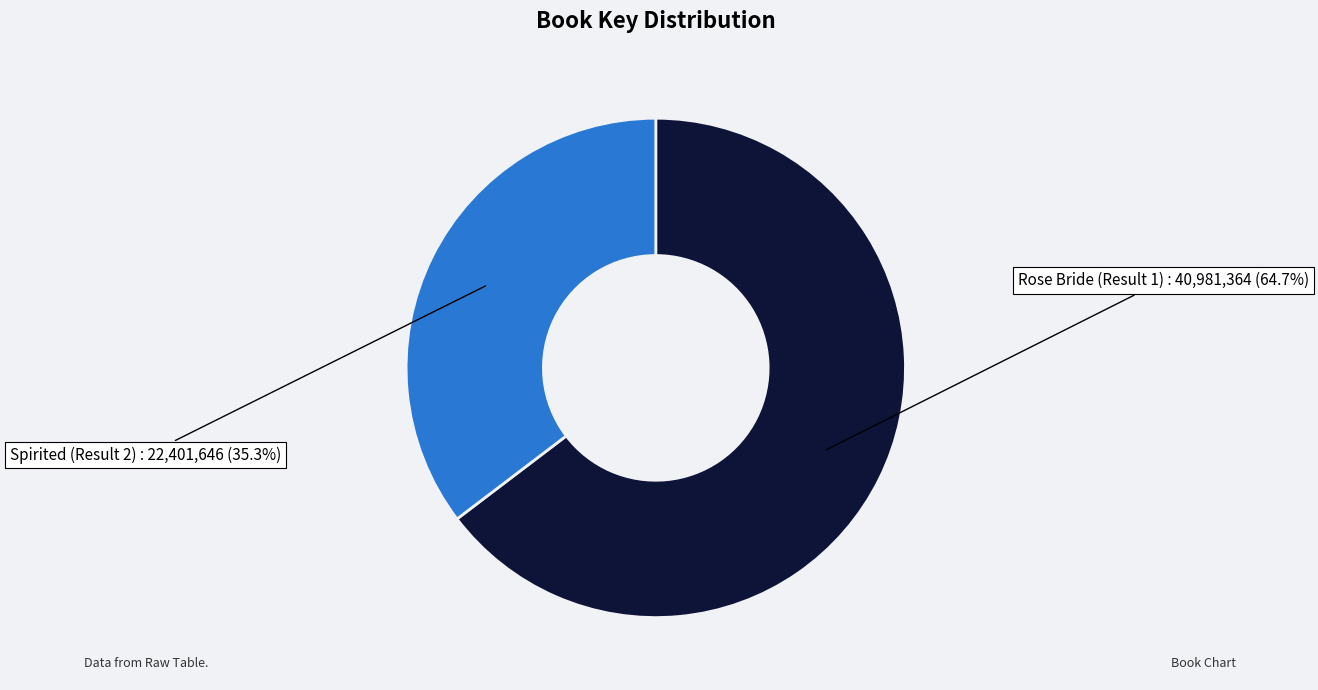

What percentage is the Spirited (Result 2) slice, to the nearest percent?

35%